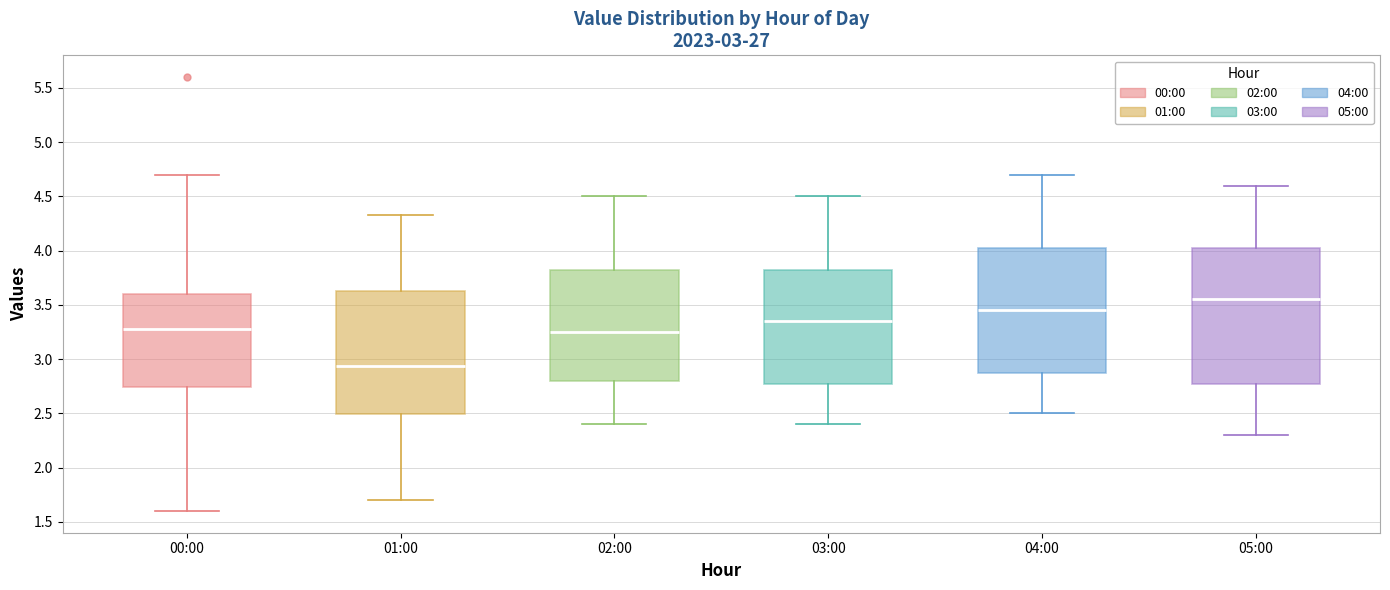

Which box's median line is the highest?

05:00